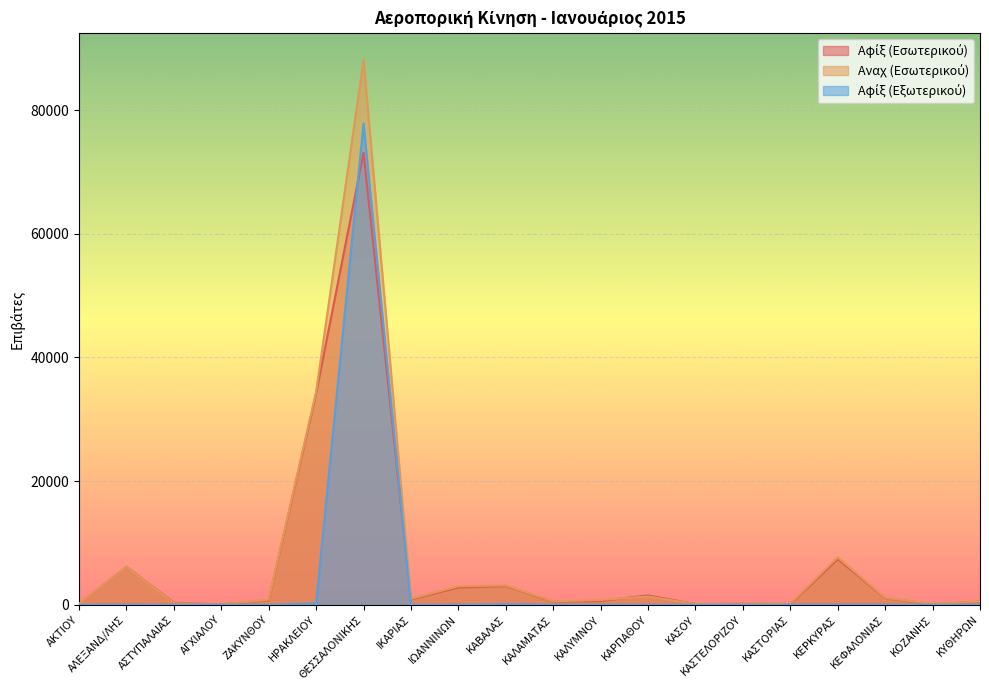

What is the sum of all Αφίξ (Εξωτερικού) values?

78093